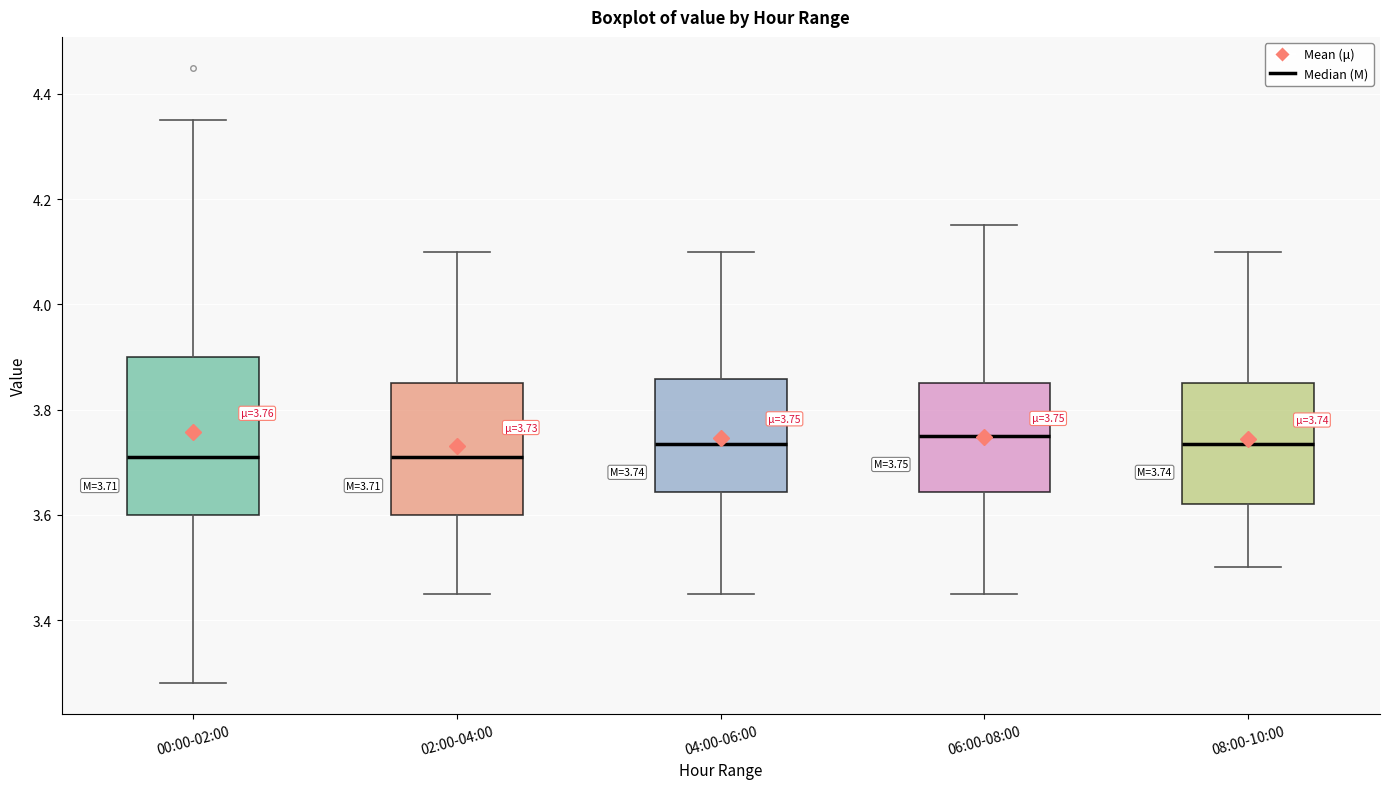

Comparing the boxes themselves (not the whiskers), which one is the tallest?

00:00-02:00